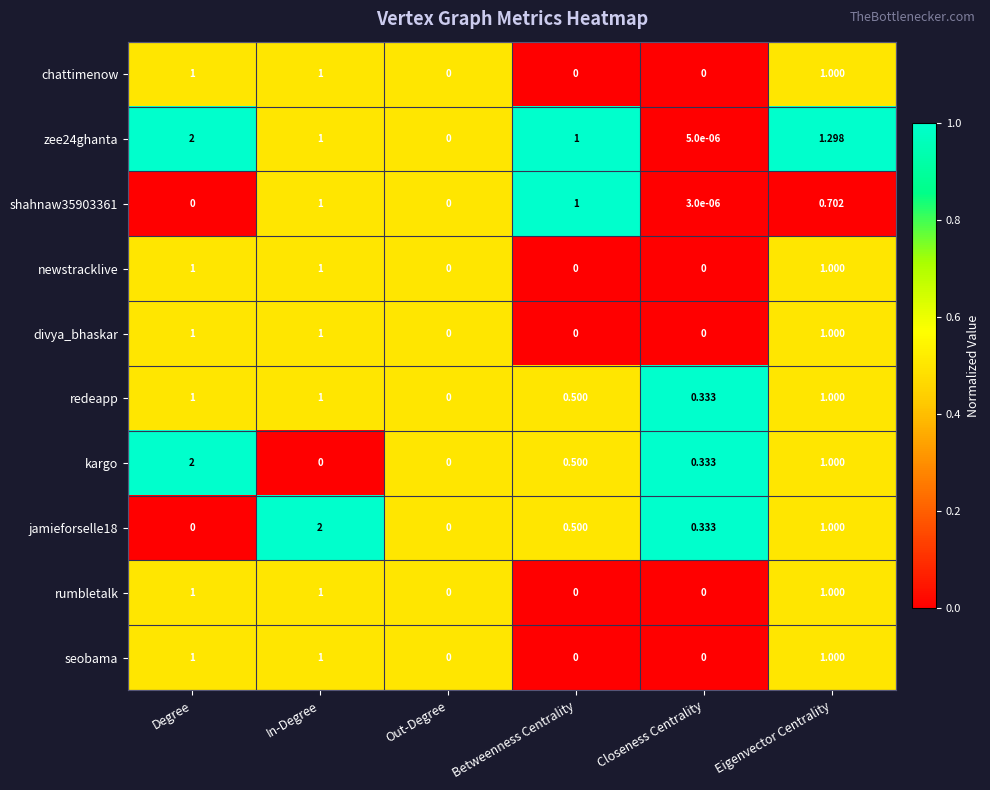

At which label does jamieforselle18 reach its peak?

In-Degree